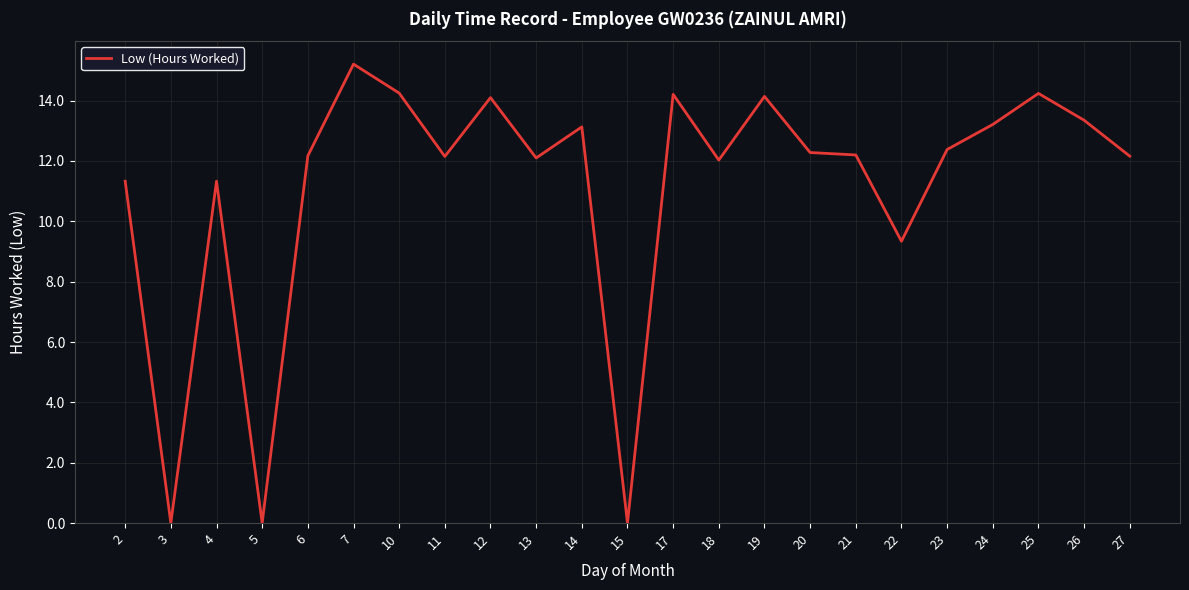

What is the difference between the values at 24 and 10?

1.0